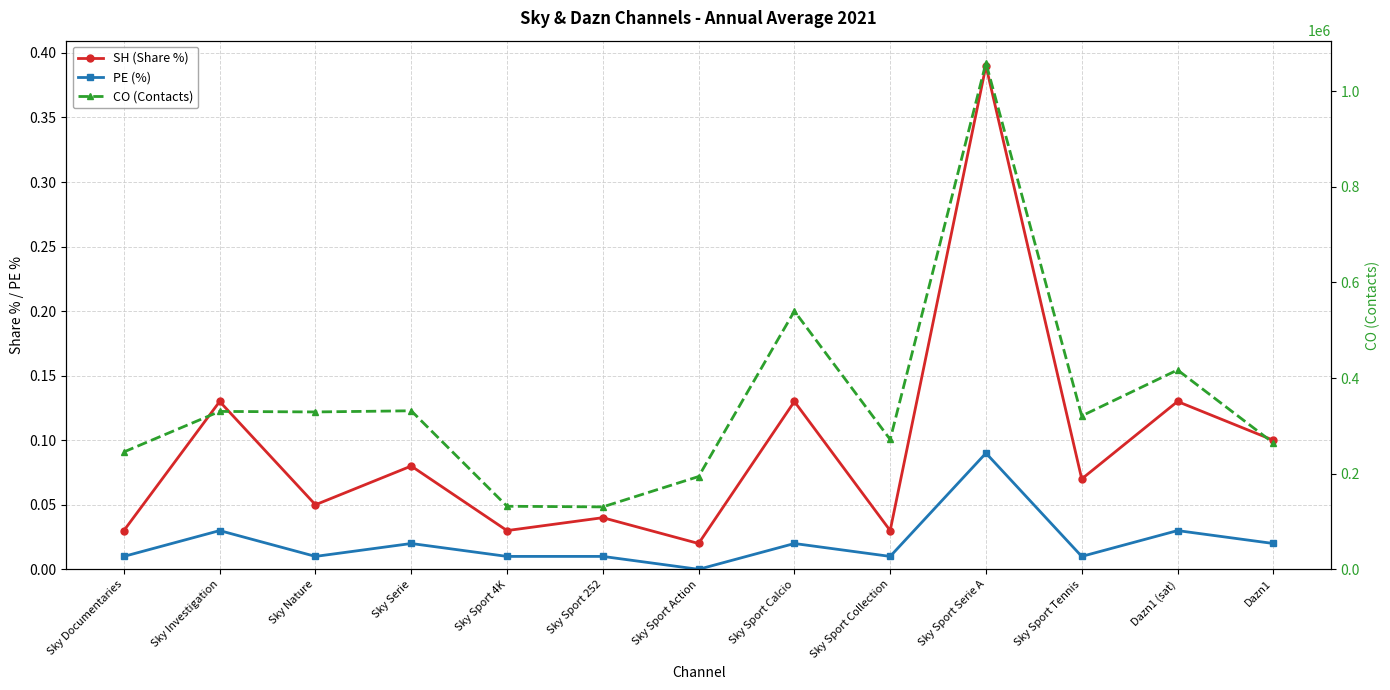

What is the sum of all PE (%) values?

0.3